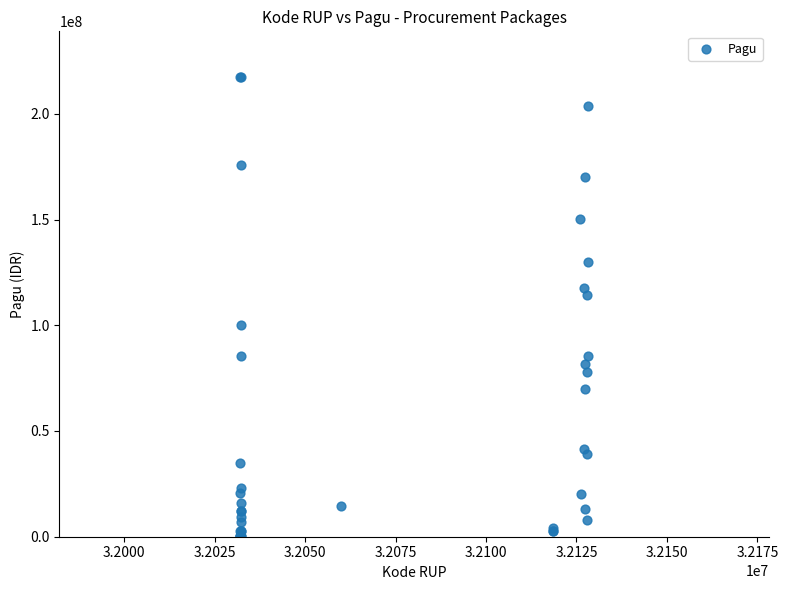

What Y value in the scatter plot is closest to 108830000?

114296000